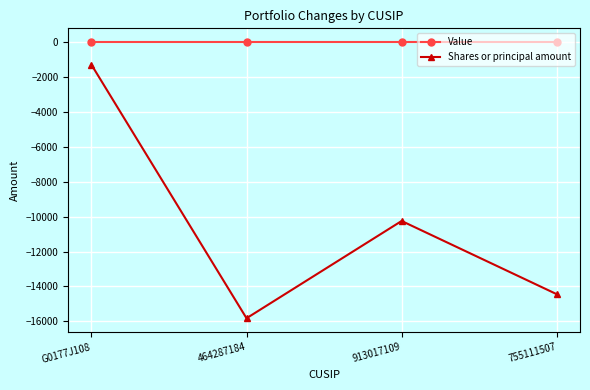

What is the label of the 2nd point from the right?

913017109